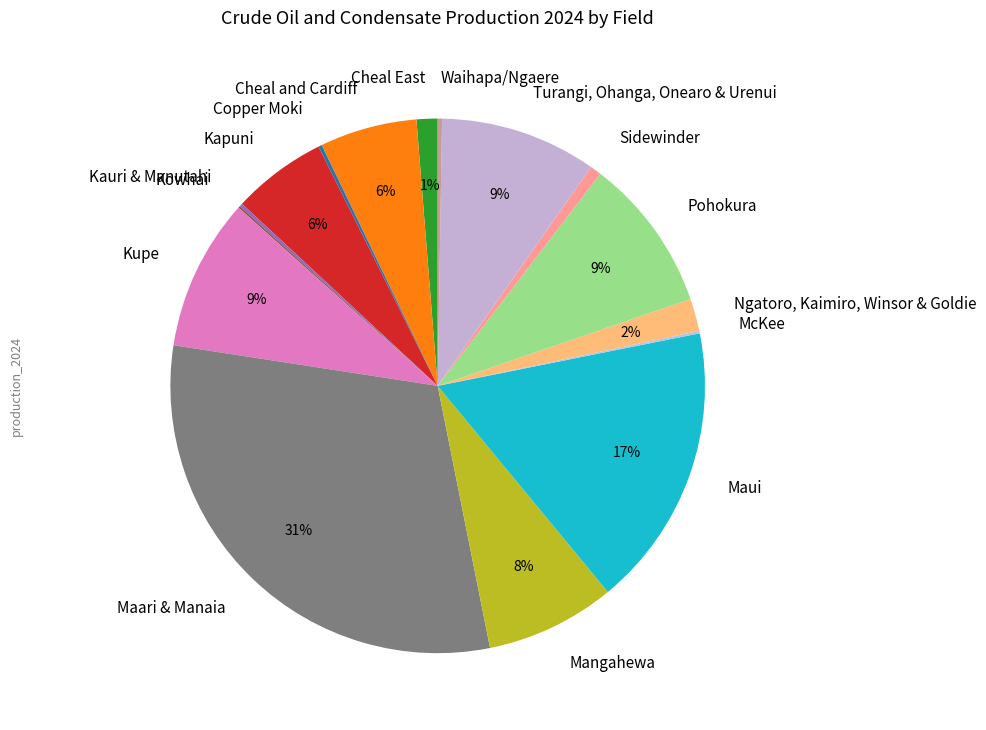

The Pohokura slice represents 1% of the pie. True or false?

False